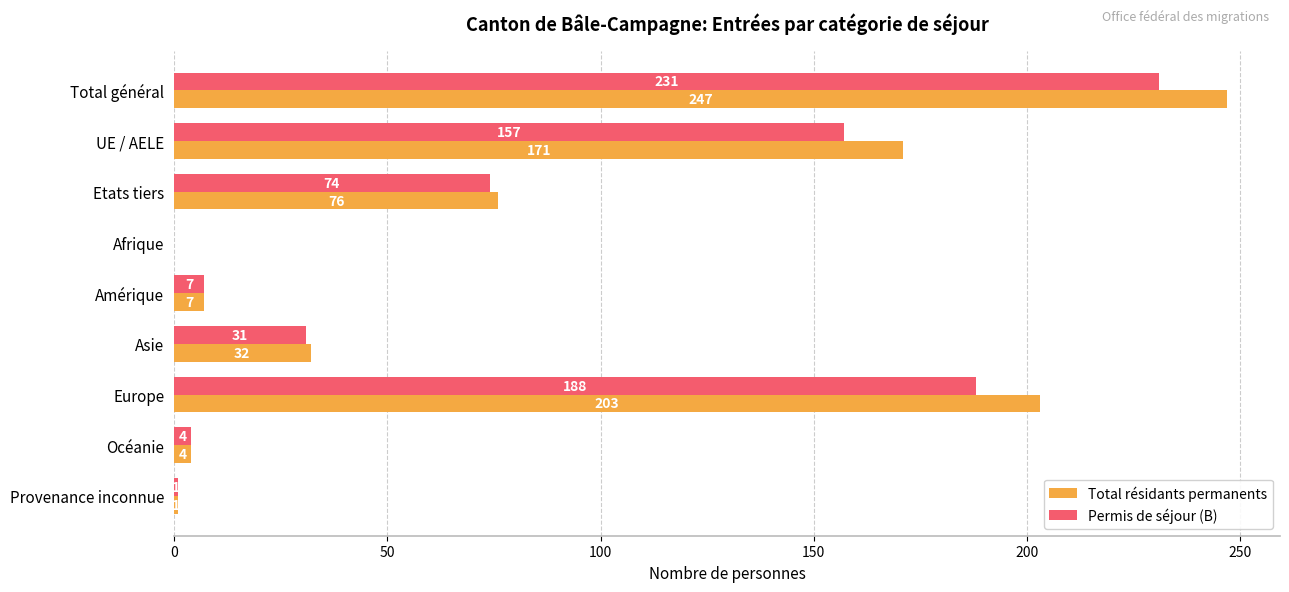

Which category has the highest value across all series?

Total général